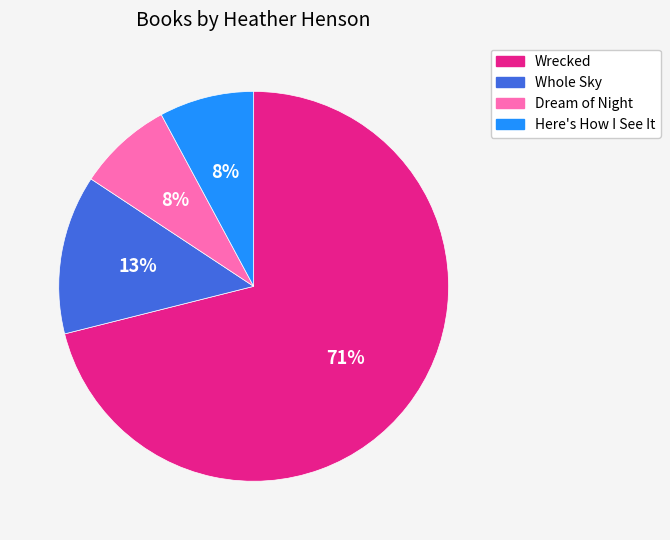

Is it true that Whole Sky is 23% of the pie?

False